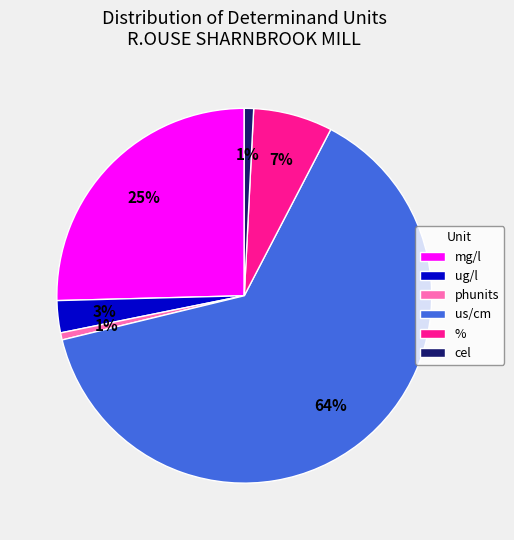

How many segments does this pie chart have?

6